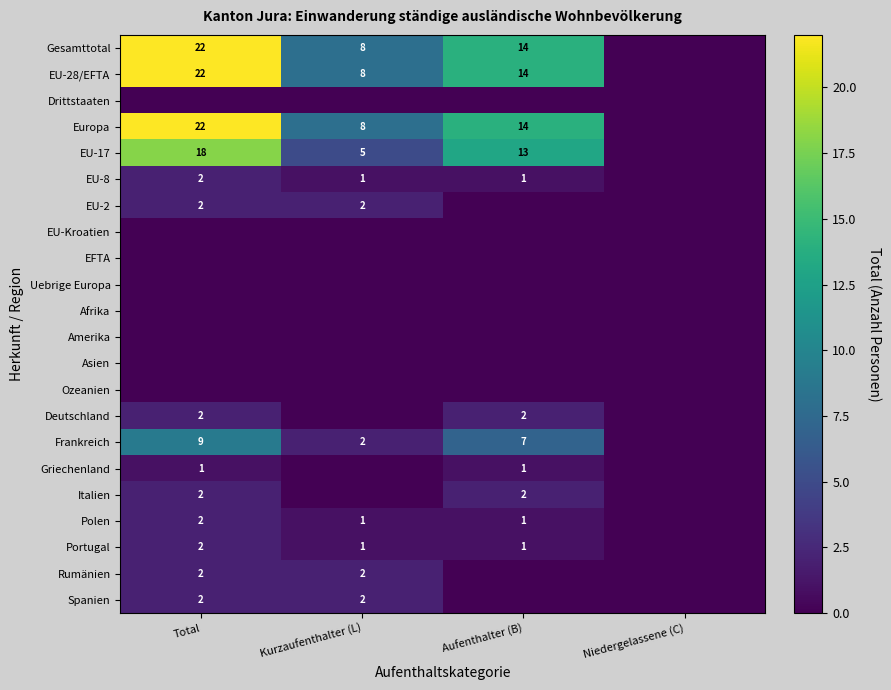

Is it true that EU-28/EFTA equals 22 at Aufenthalter (B)?

False